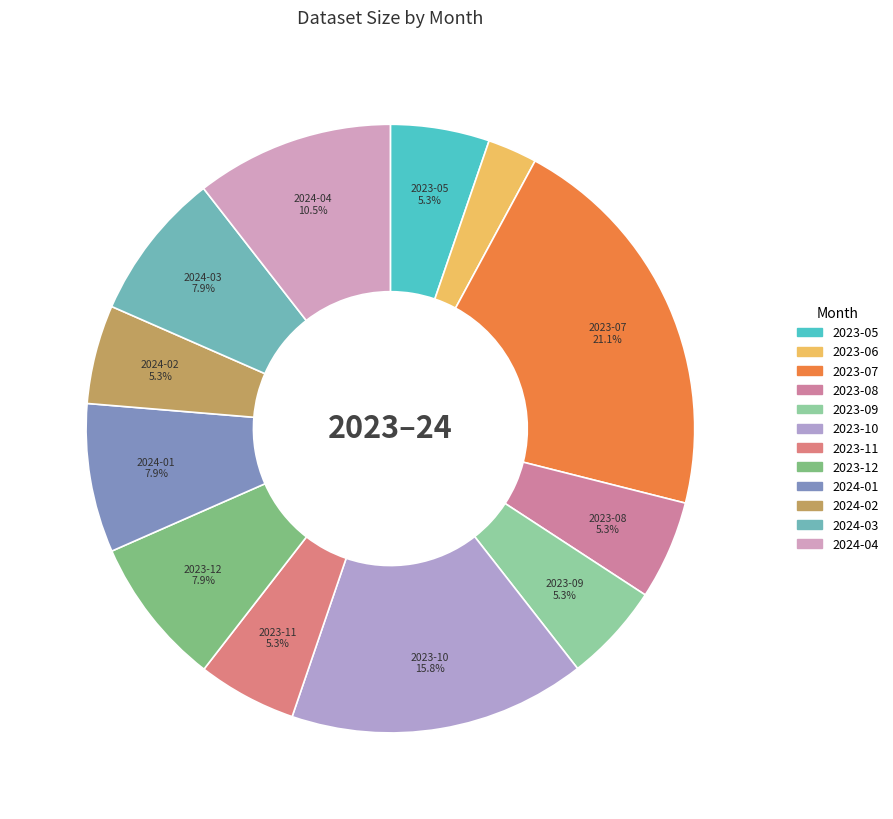

How many slices are in this pie chart?

12